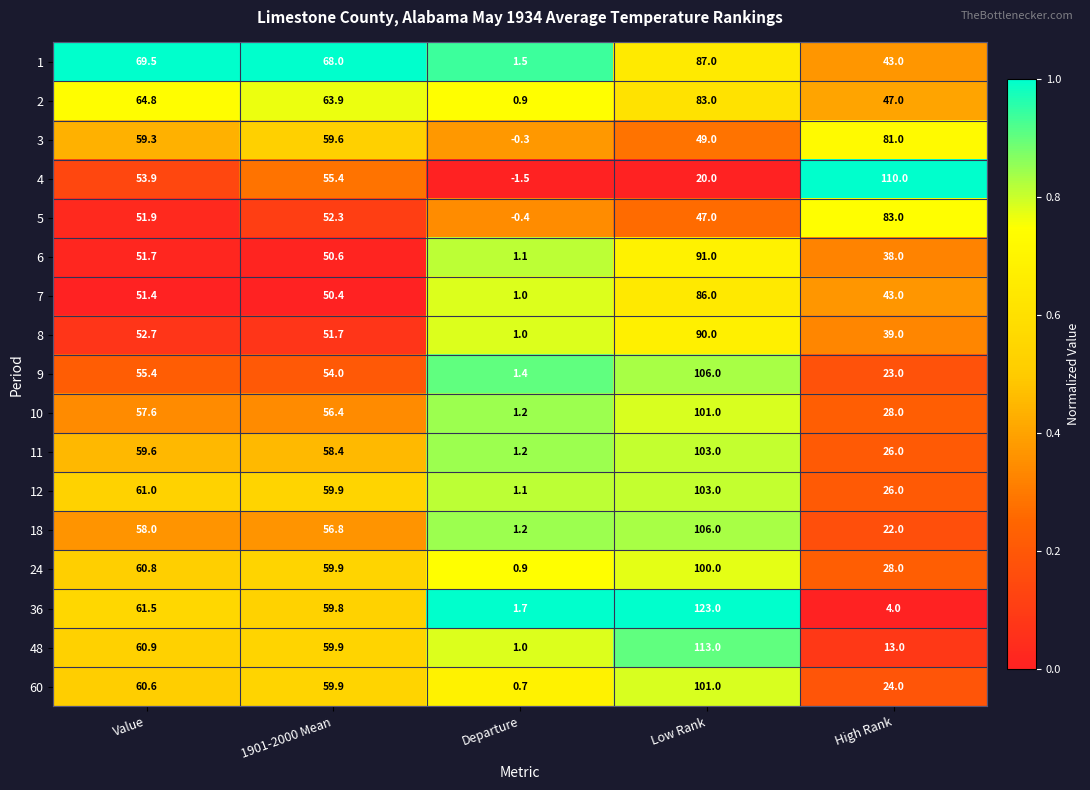

Where does the 24 series first go above 59?

Value